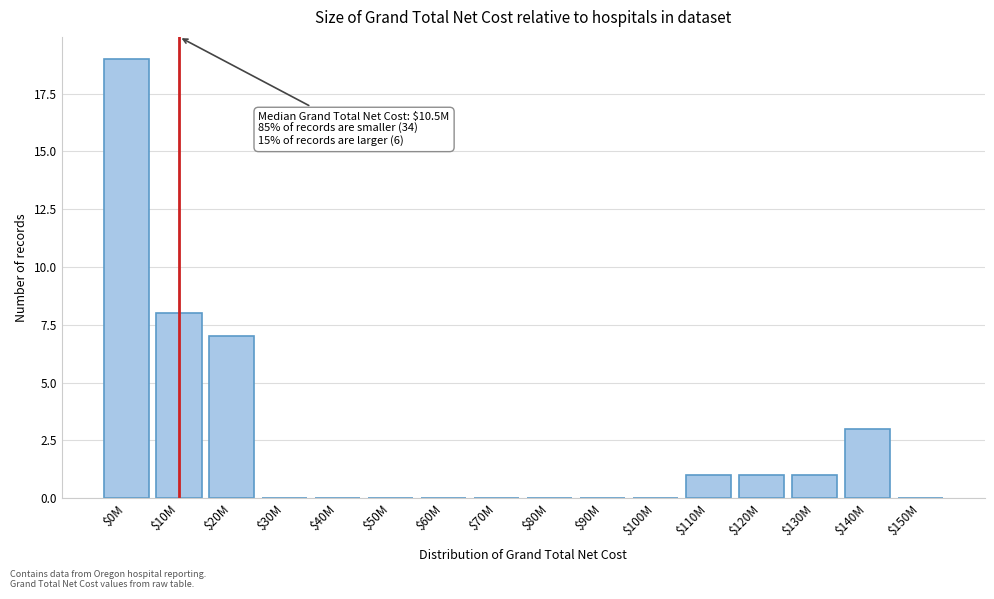

At which label is the value closest to 9?

$10M